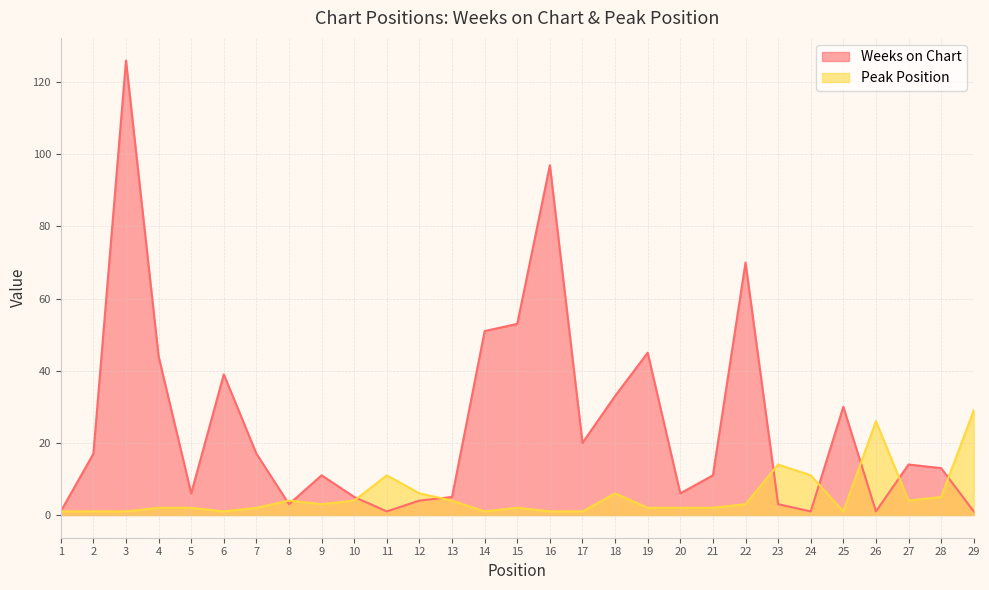

What is the average value of the Peak Position series?

5